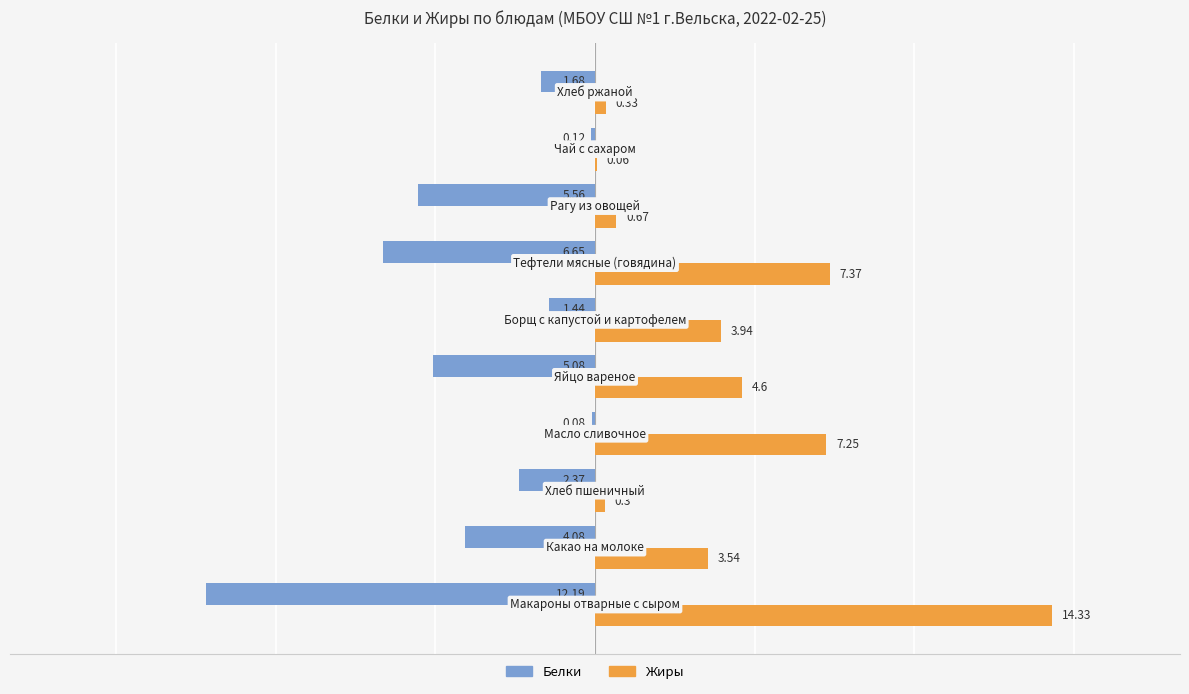

What is the sum of all Жиры values?

42.4